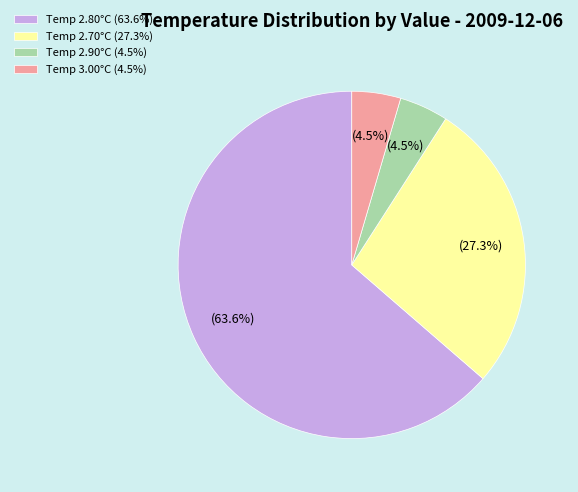

To the nearest percent, what is the average slice percentage?

25%